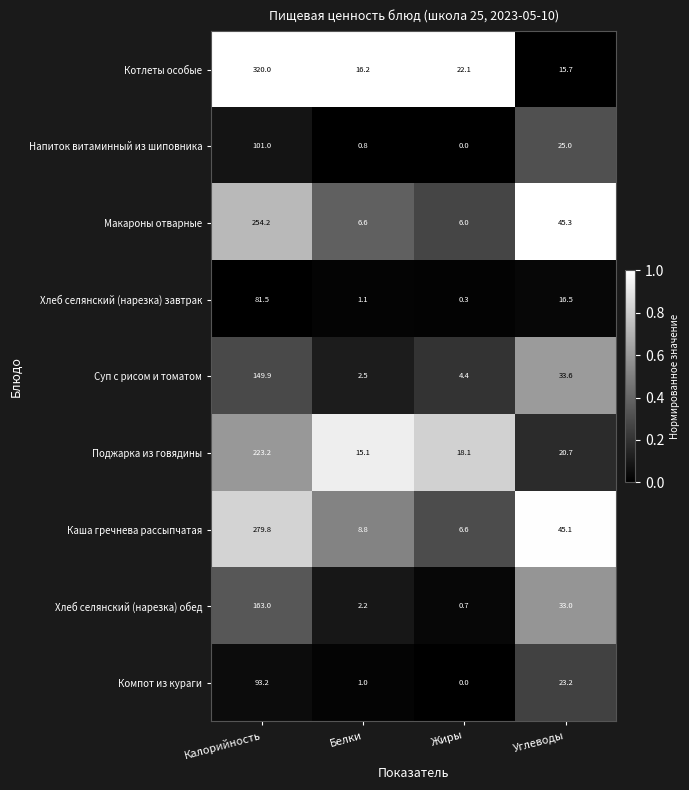

What is the sum of all Поджарка из говядины values?

277.1